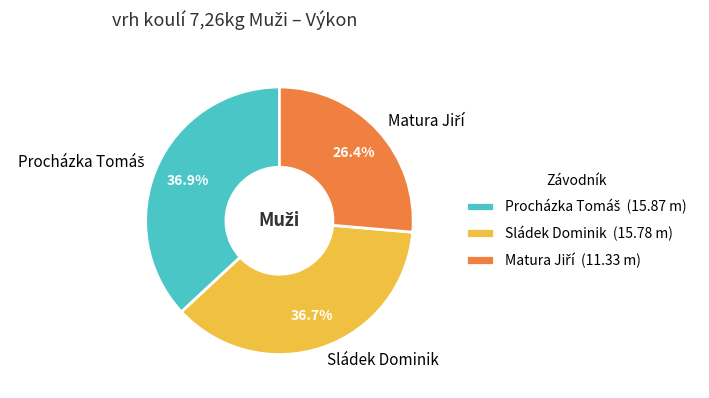

What portion of the pie excludes Sládek Dominik?

63.3%